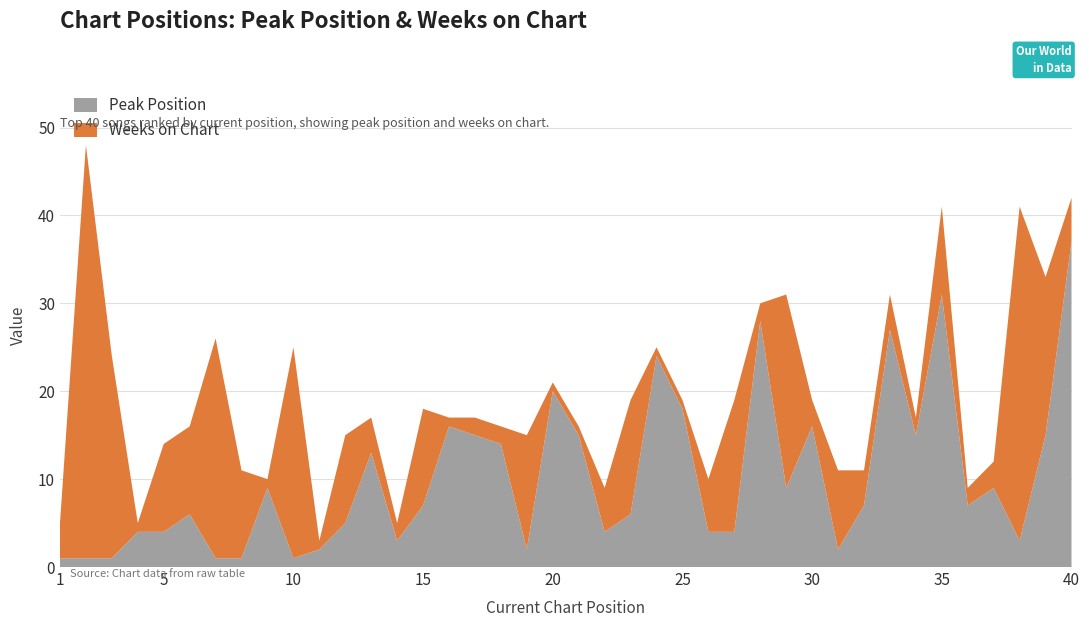

Reading left to right, transcribe all the data shown in this chart.

Peak Position: 1	1	1	4	4	6	1	1	9	1	2	5	13	3	7	16	15	14	2	20	15	4	6	24	18	4	4	28	9	16	2	7	27	15	31	7	9	3	15	37
Weeks on Chart: 4	47	23	1	10	10	25	10	1	24	1	10	4	2	11	1	2	2	13	1	1	5	13	1	1	6	15	2	22	3	9	4	4	2	10	2	3	38	18	5